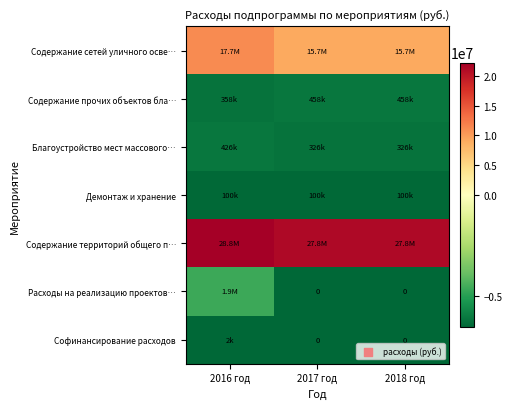

True or false: Содержание сетей уличного осве… has a value of 3127008.2 at 2016 год.

False